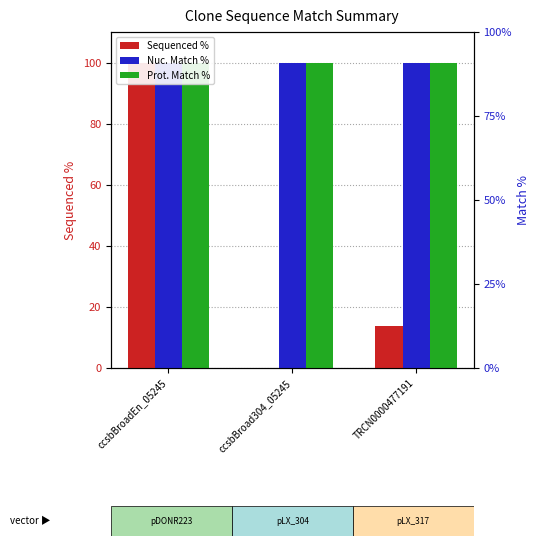

Rank the series at TRCN0000477191 from highest to lowest value.

Nuc. Match %, Prot. Match %, Sequenced %